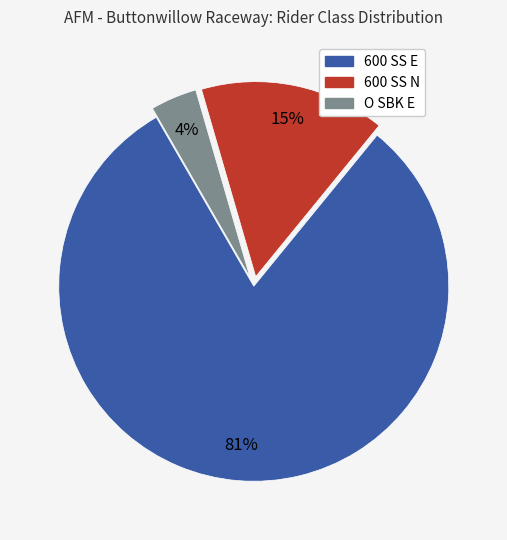

Which slice is the smallest?

O SBK E